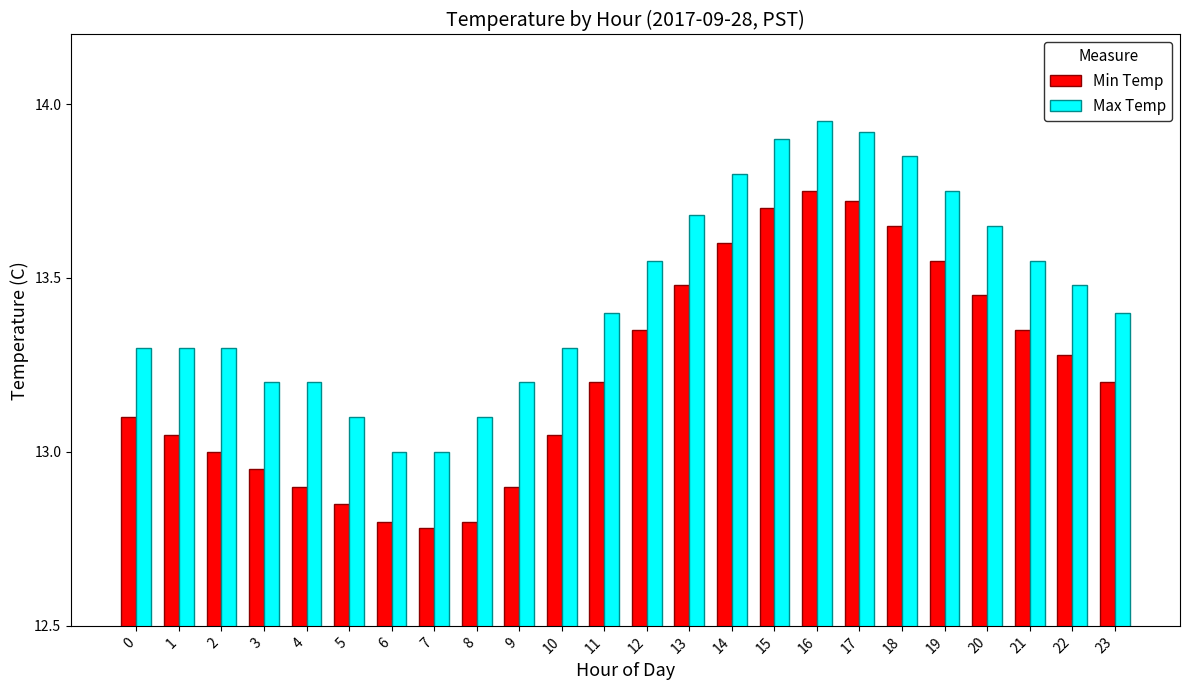

Rank the series by their average value, from lowest to highest.

Min Temp, Max Temp